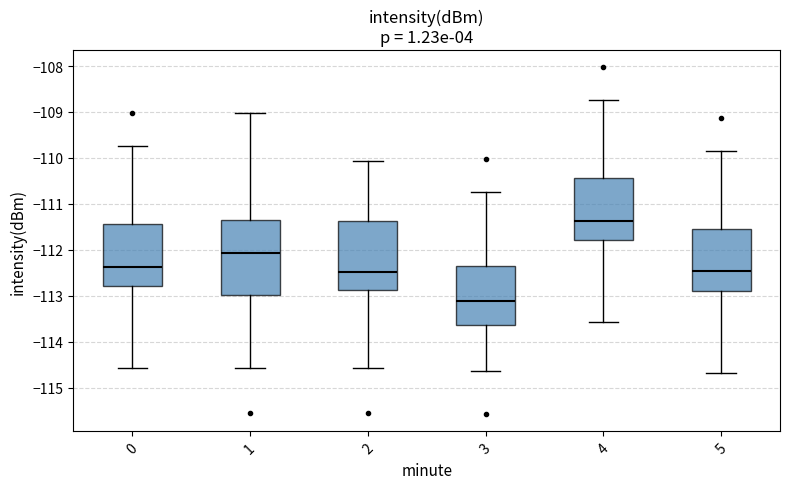

Which box's median line is the lowest?

3